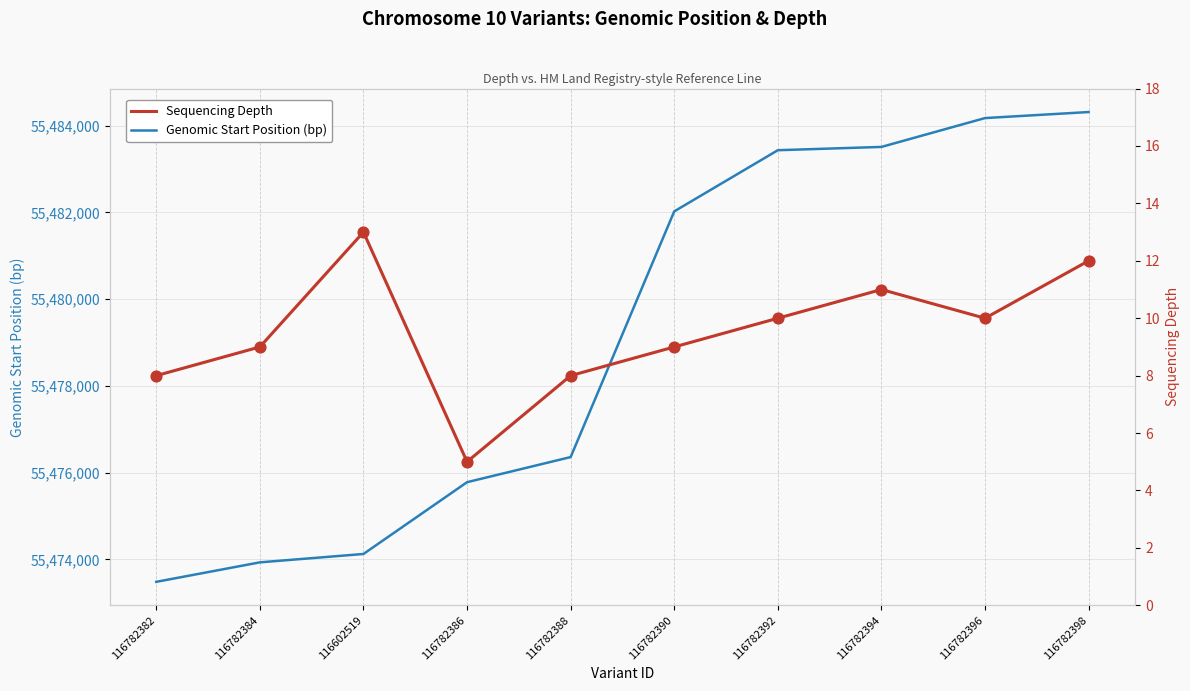

Which series reaches the maximum Y coordinate?

Genomic Start Position (bp)